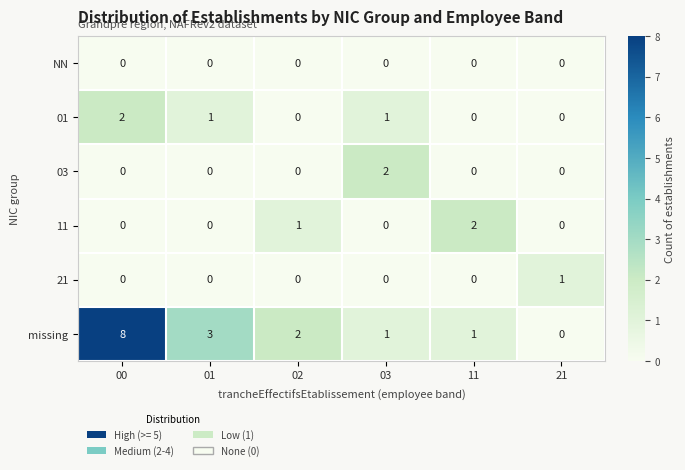

Which series changed the most between 01 and 21?

missing